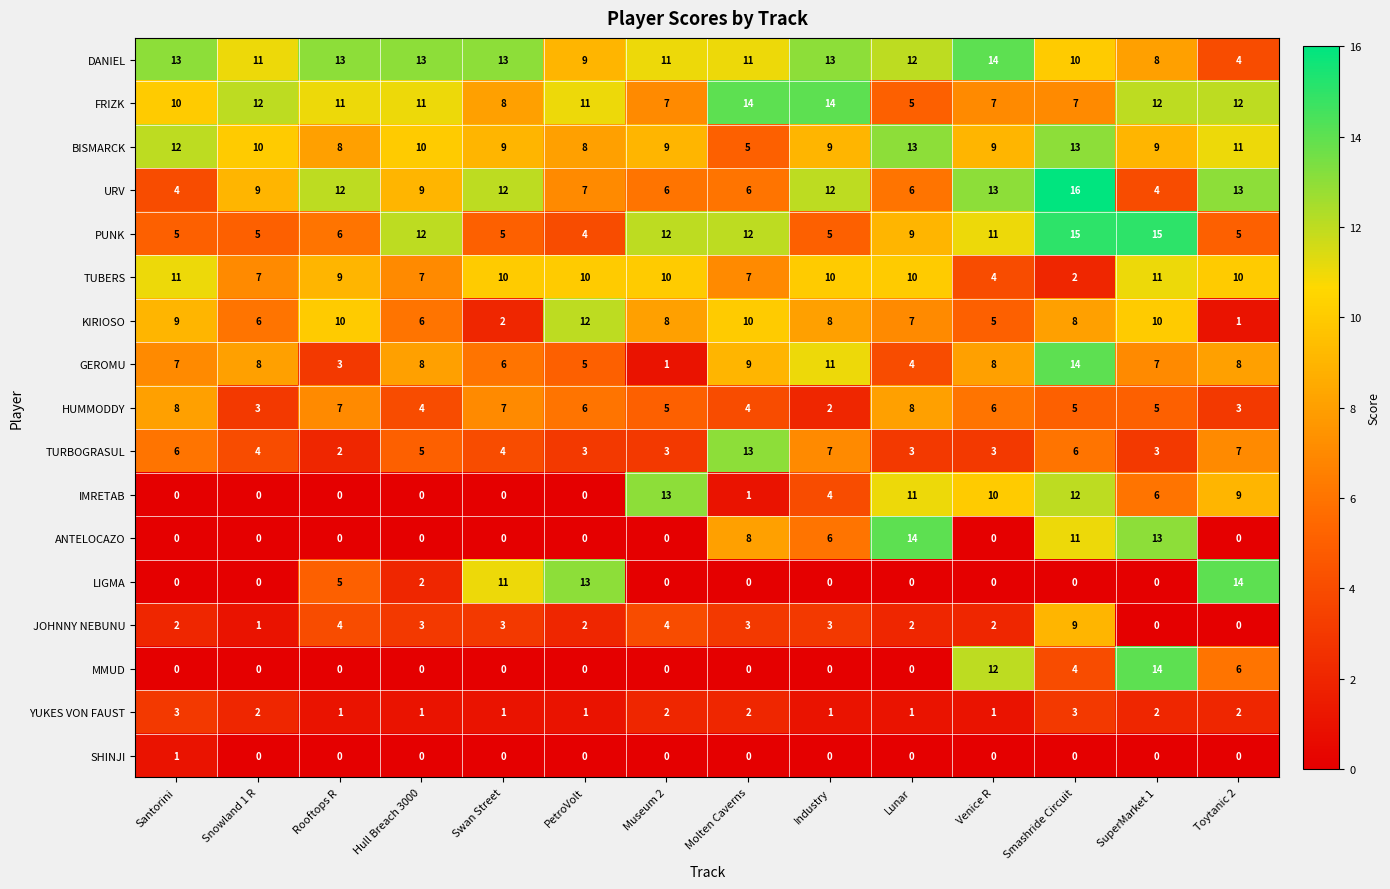

Between Venice R and SuperMarket 1, which series saw the biggest shift?

ANTELOCAZO